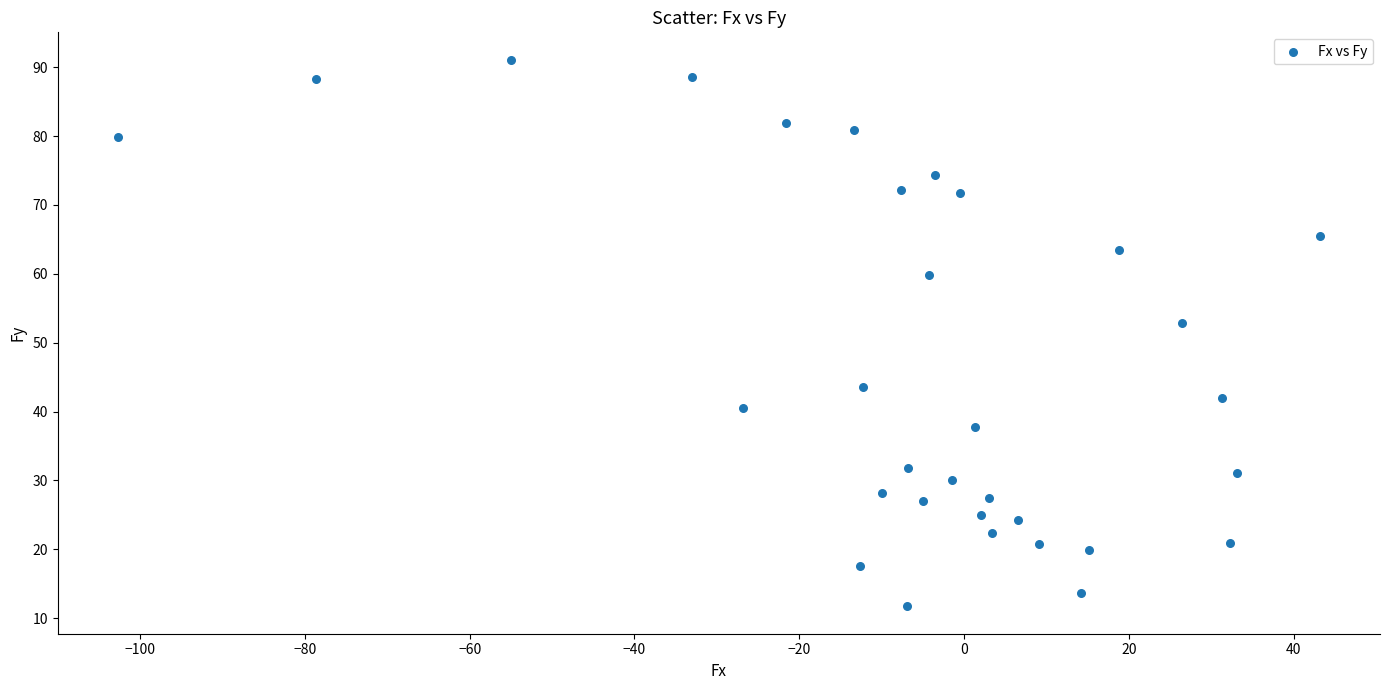

What Y value in the scatter plot is closest to 51?

52.9